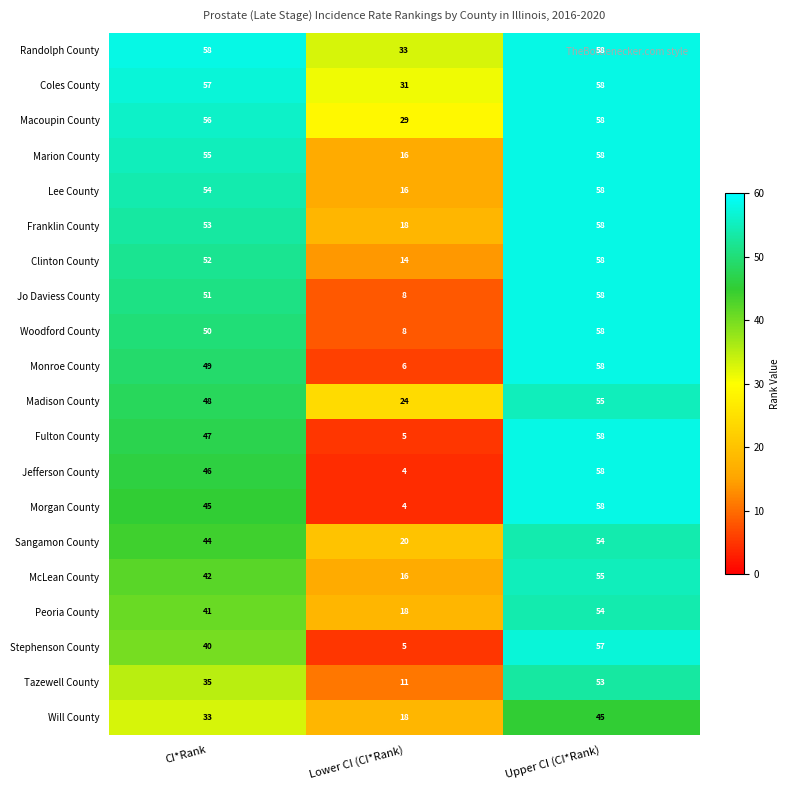

What is the difference between the second highest and minimum values in the Will County series?

15